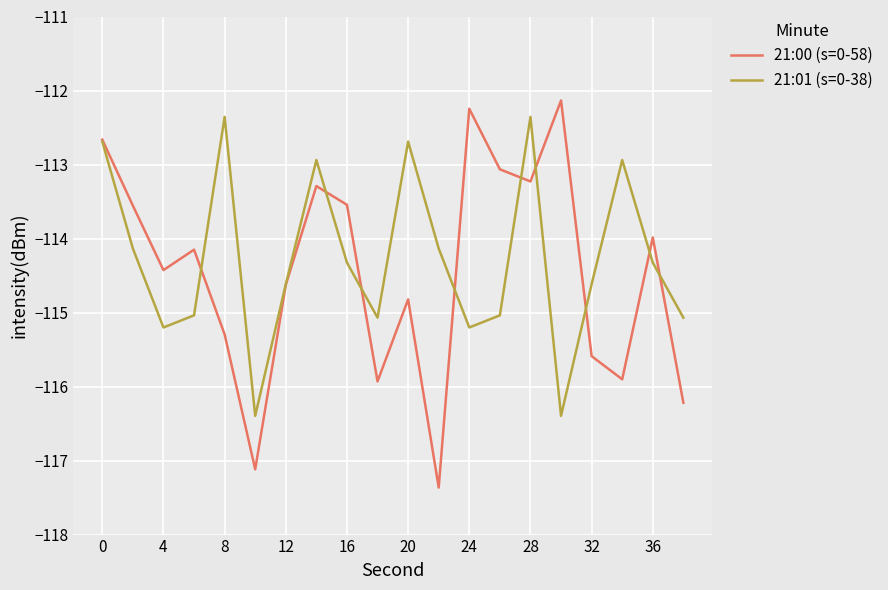

What is the highest value of the 21:00 (s=0-58) series?

-112.1